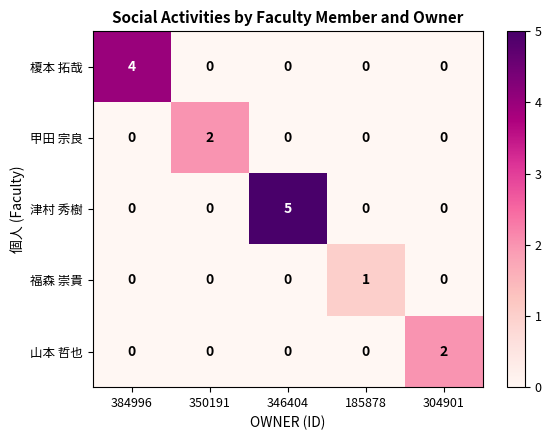

Is the value of 榎本 拓哉 at 304901 greater than the value of 福森 崇貴 at 185878?

No